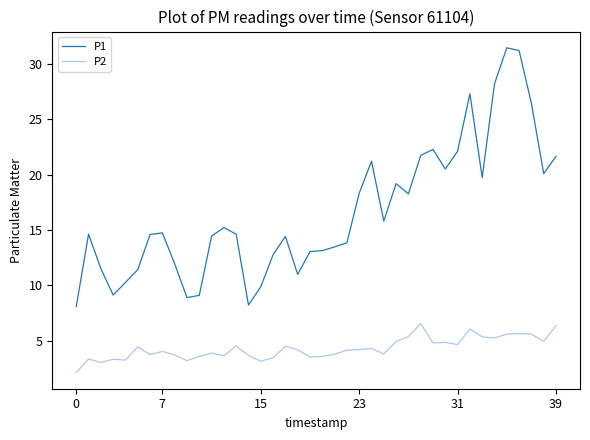

How many categories are shown in the chart?

40